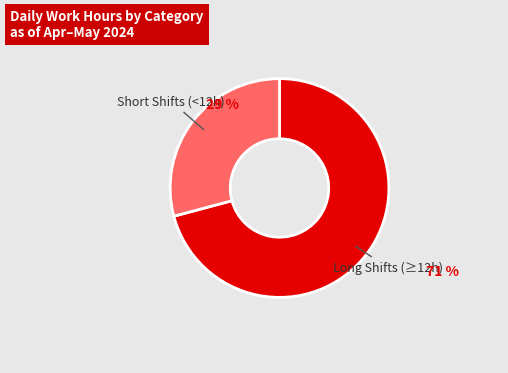

To the nearest percent, what is the average slice percentage?

50%